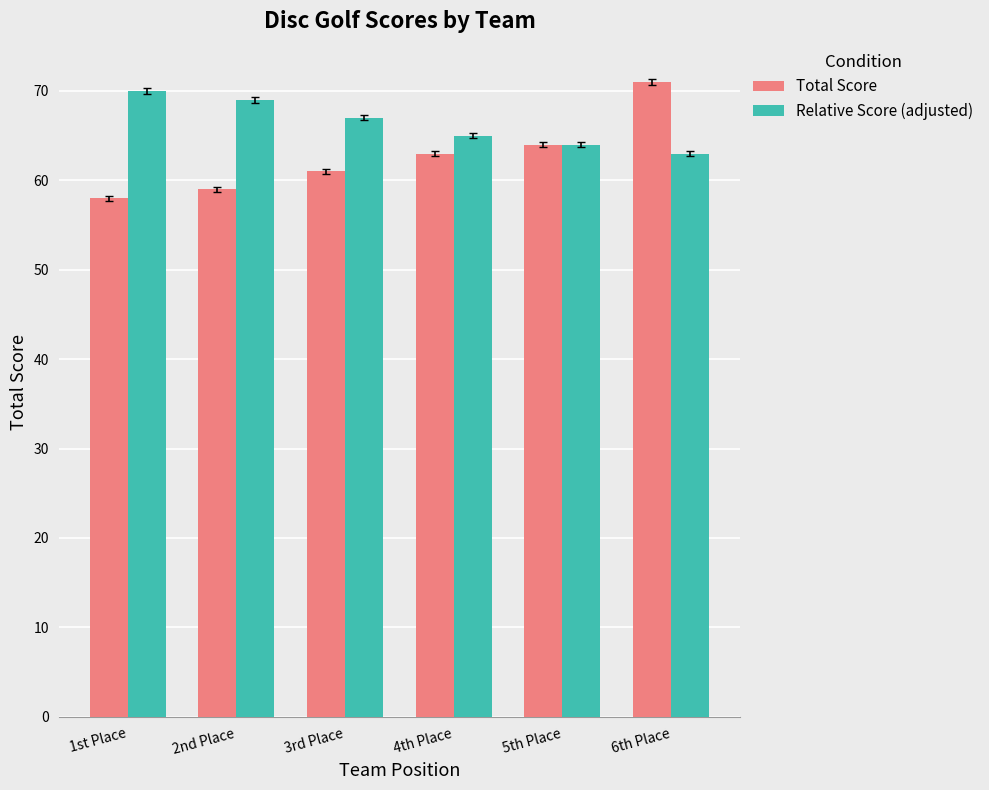

What is the total value across all series at 4th Place?

128